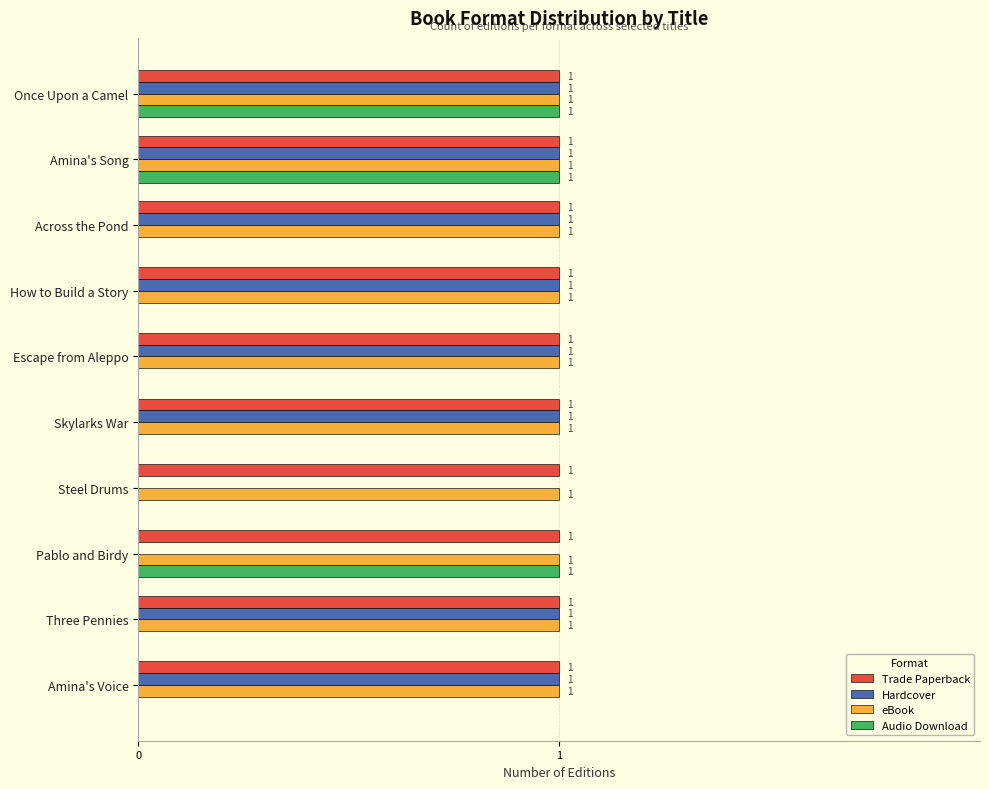

What is the total value across all series at Escape from Aleppo?

3